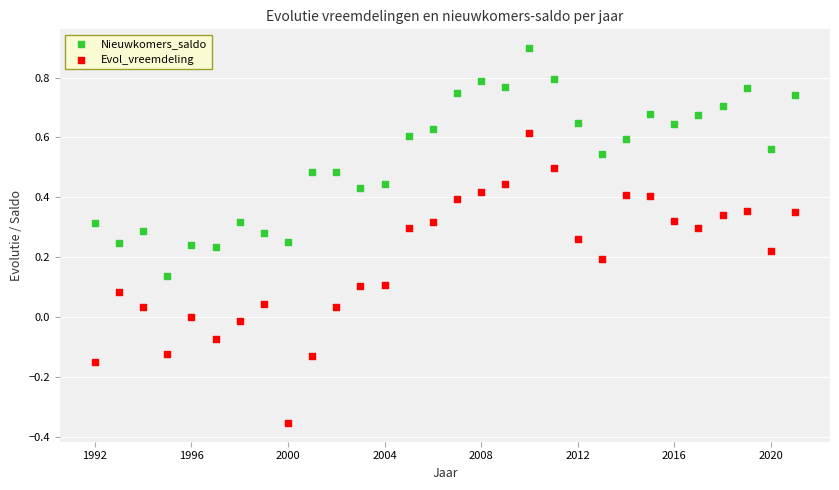

Across all data points, what is the range of Y values (max minus min)?

1.3